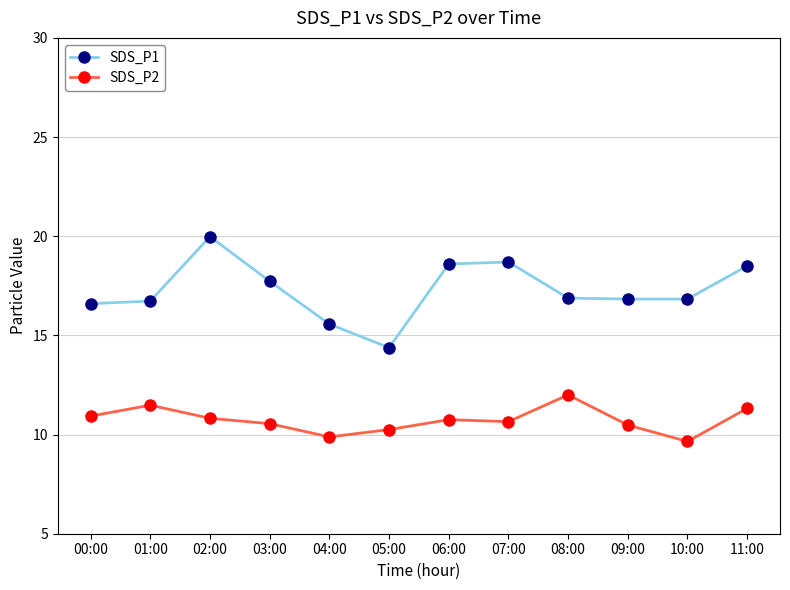

The value of SDS_P2 at 00:00 is 10.9. True or false?

True